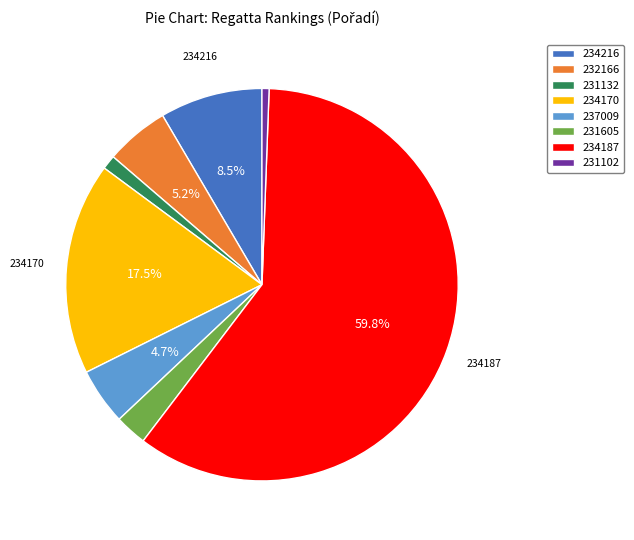

To the nearest percent, what portion does 231132 represent?

1%